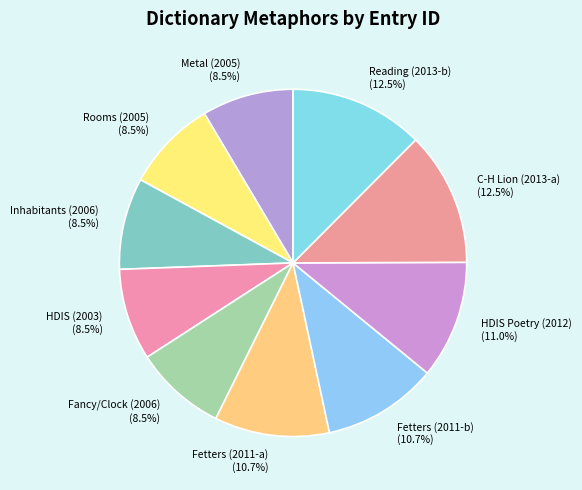

To the nearest percent, what is the difference between the largest and smallest slice percentages?

4%